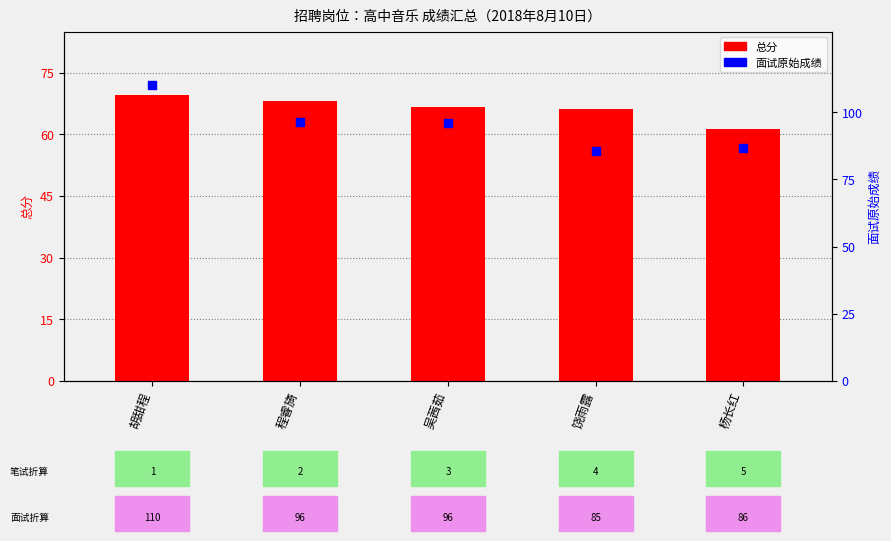

Which series has the widest spread of Y values?

面试原始成绩